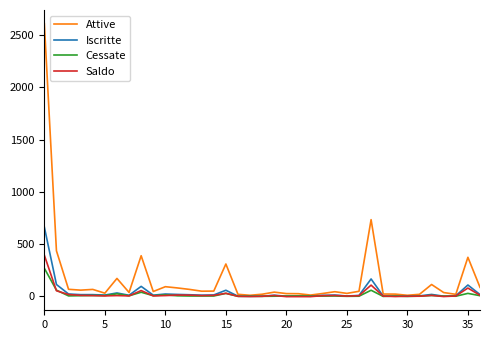

Which series has the widest spread of values?

Attive